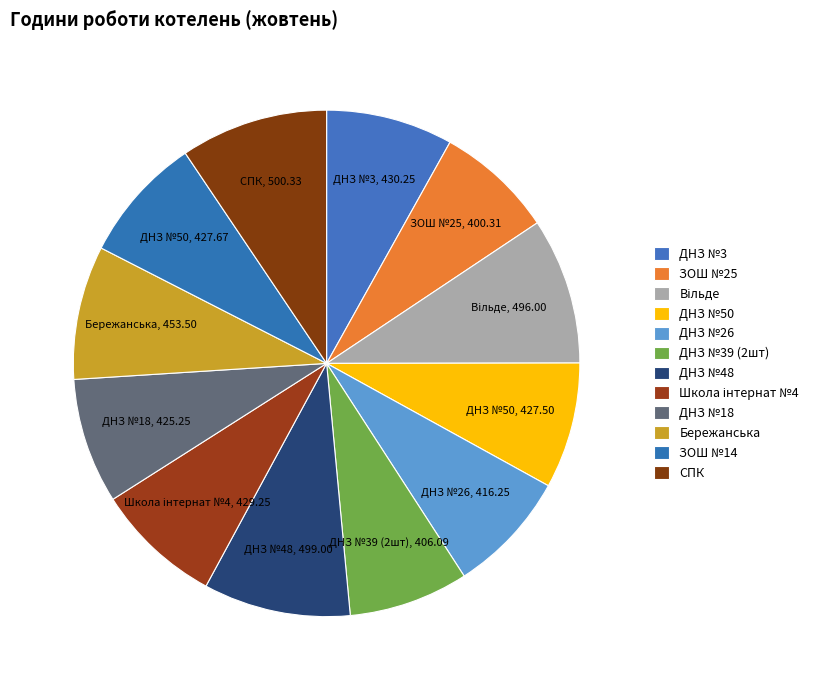

What is the largest slice in the pie chart?

СПК